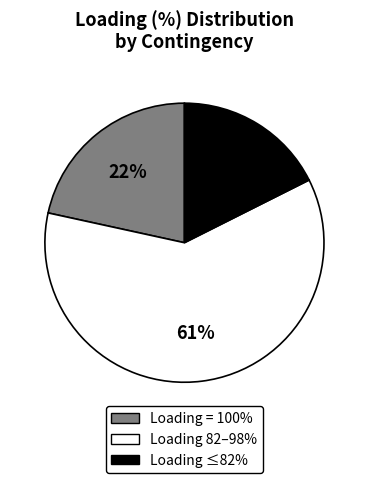

To the nearest percent, what is the difference between the largest and smallest slice percentages?

43%